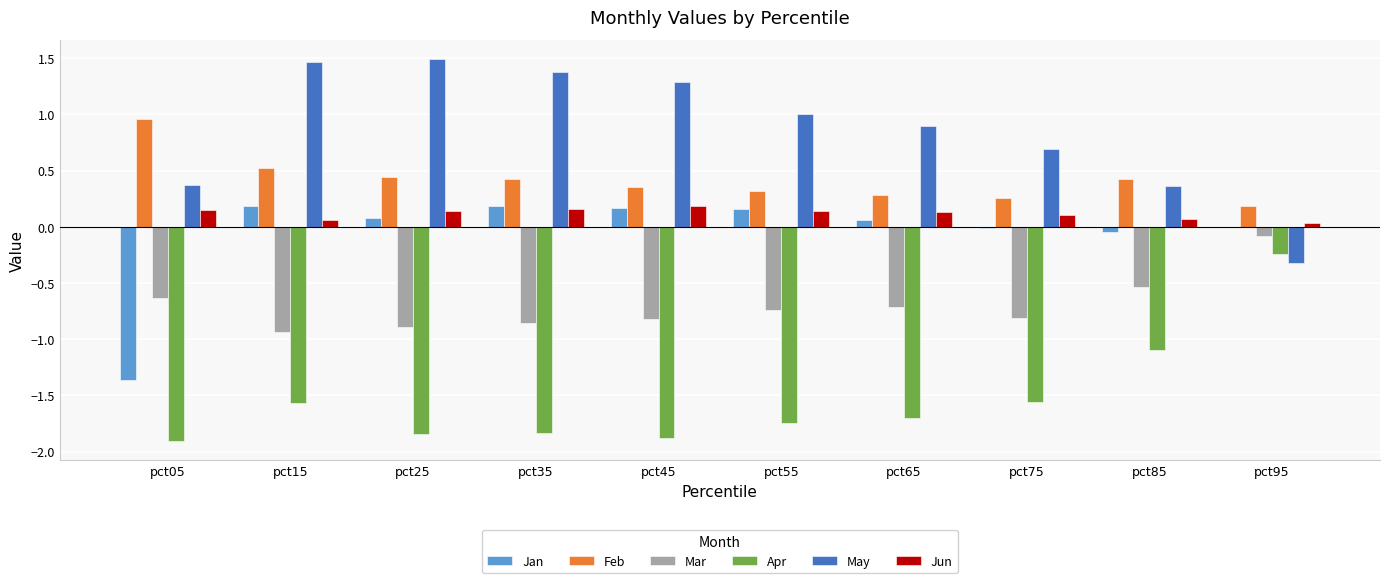

What is the greatest value displayed?

1.5